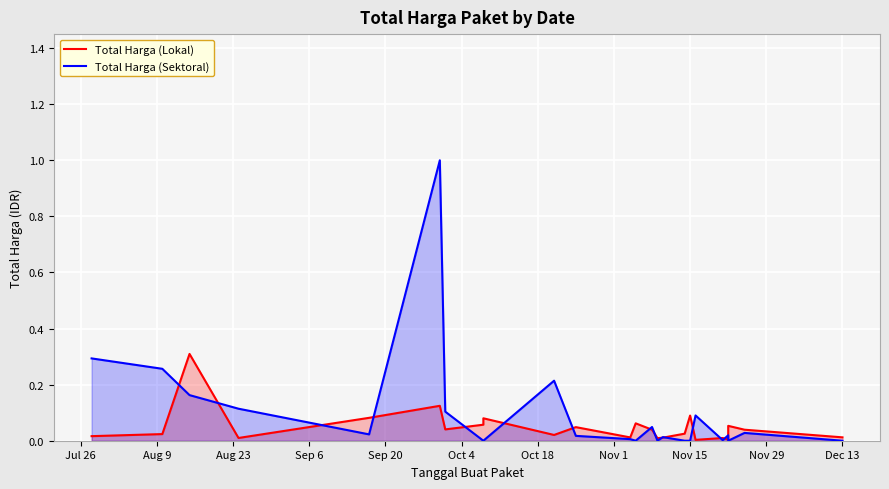

Where is Total Harga (Sektoral) nearest to the value 0?

Nov 1